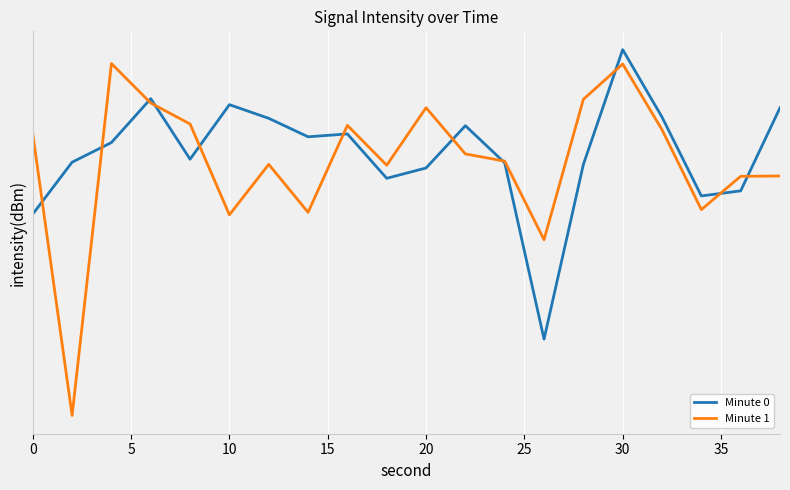

What is the greatest value displayed?

-121.9